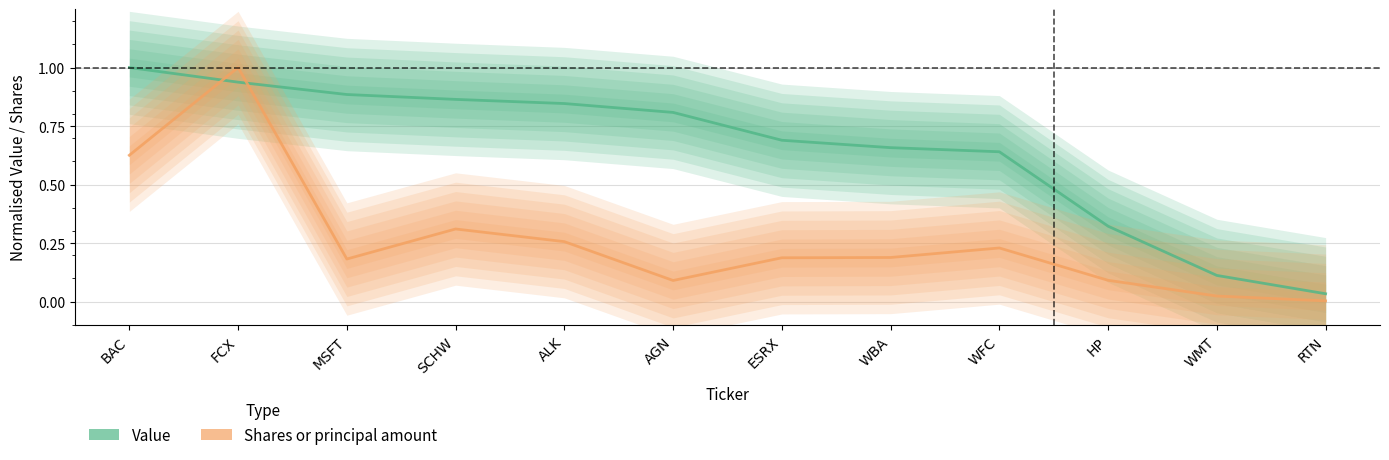

At which category is the sum across all series the highest?

FCX